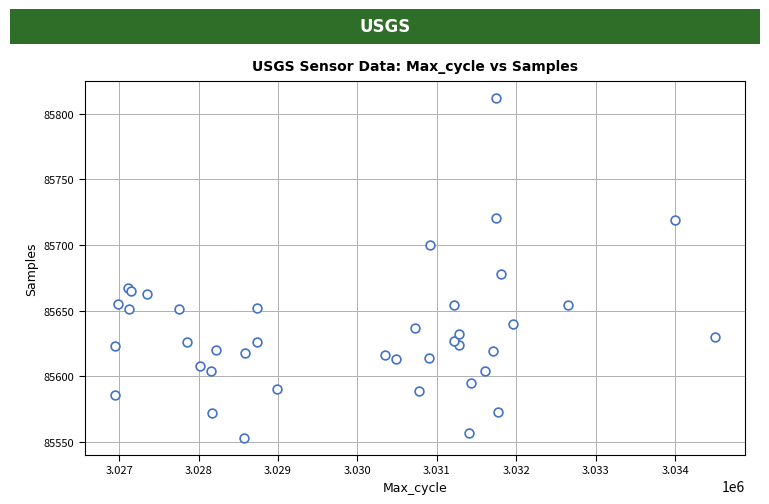

What Y value in the scatter plot is closest to 85682?

85678